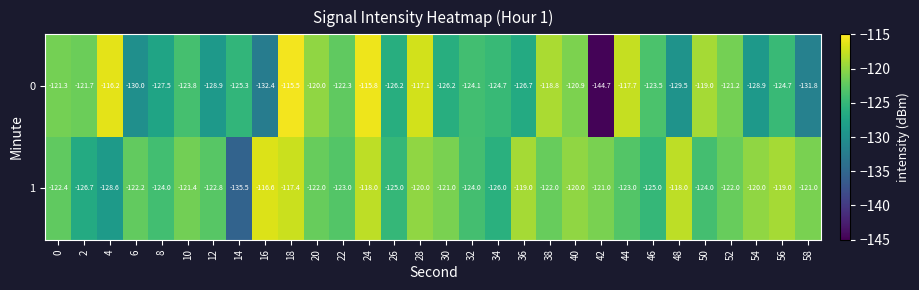

List the series in order of their overall mean, lowest first.

0, 1